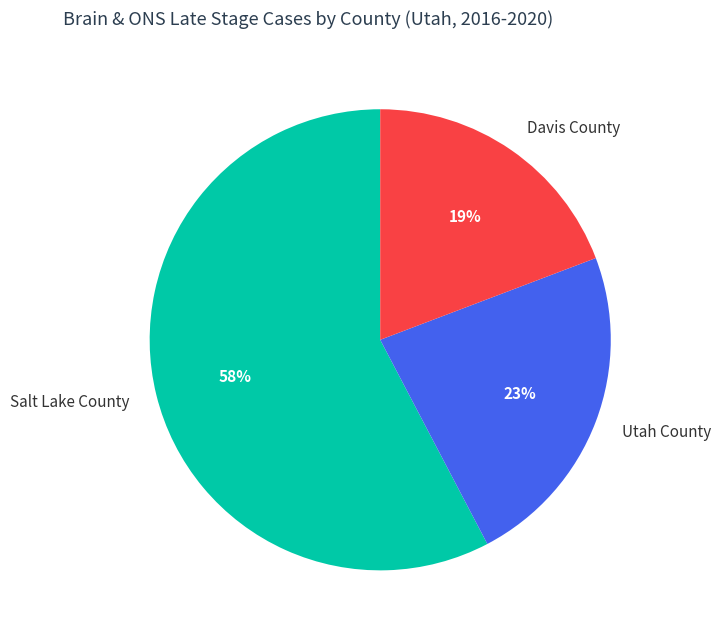

True or false: Salt Lake County accounts for 65% of the total.

False